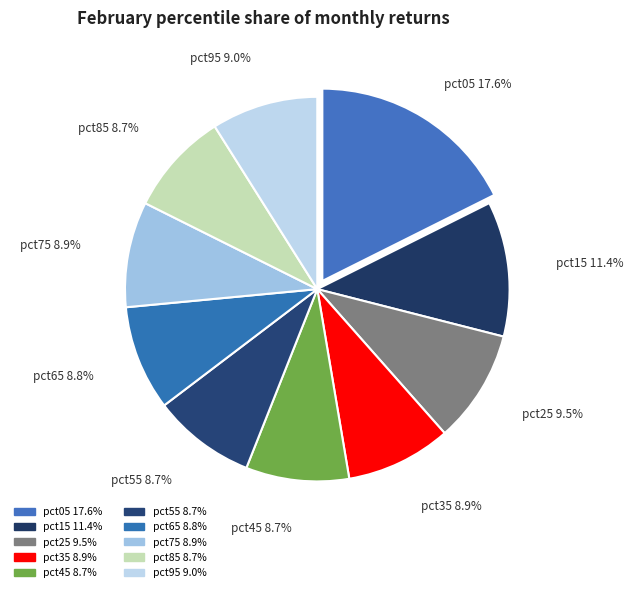

What percentage is NOT represented by pct45?

91.3%